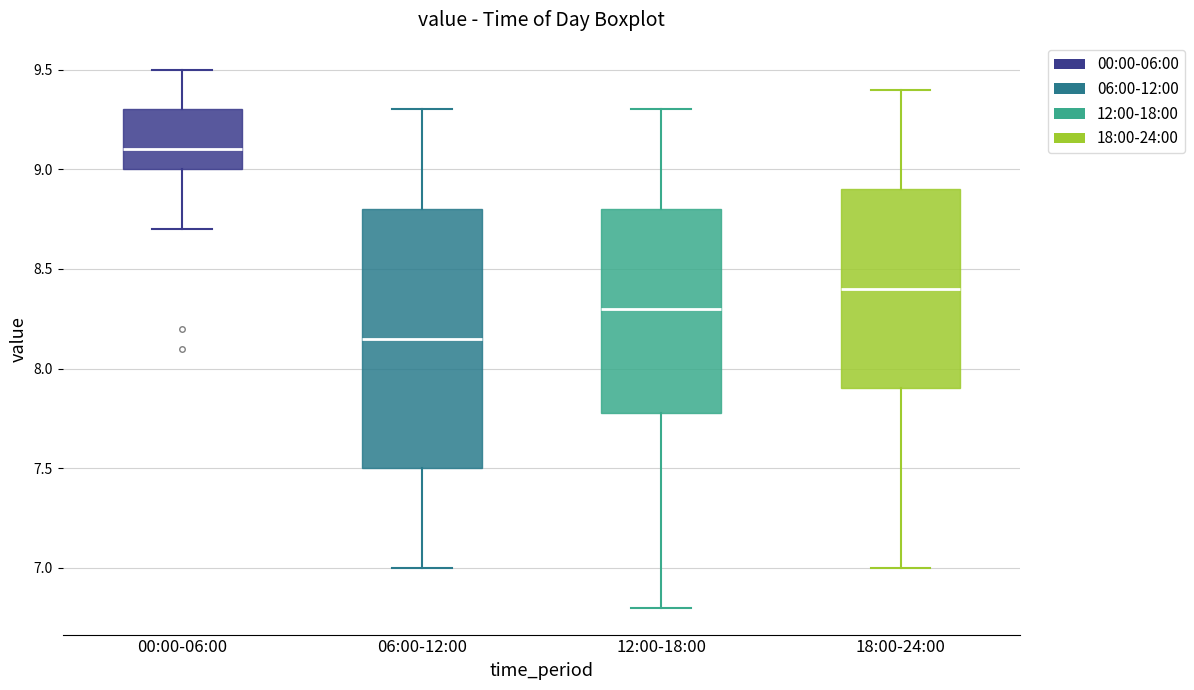

Which box has the lowest median line?

06:00-12:00